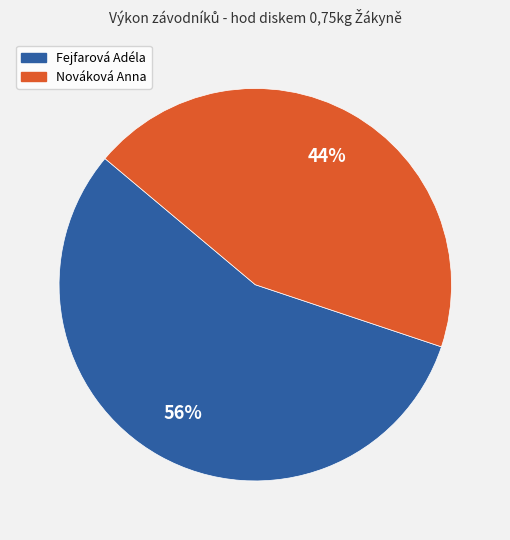

How many segments does this pie chart have?

2